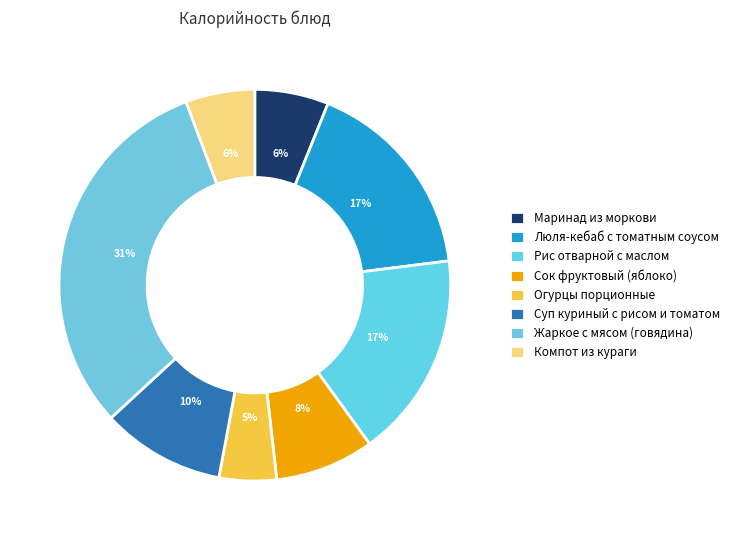

Is there a majority slice in this chart?

No